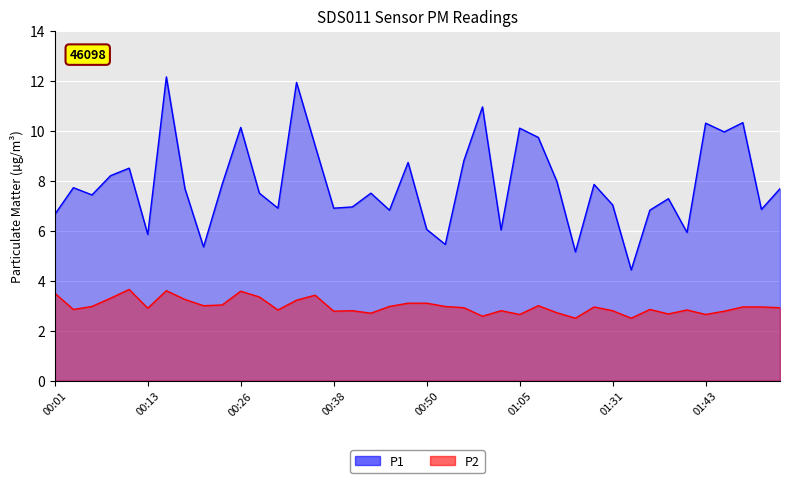

At which category is the sum across all series the highest?

00:16